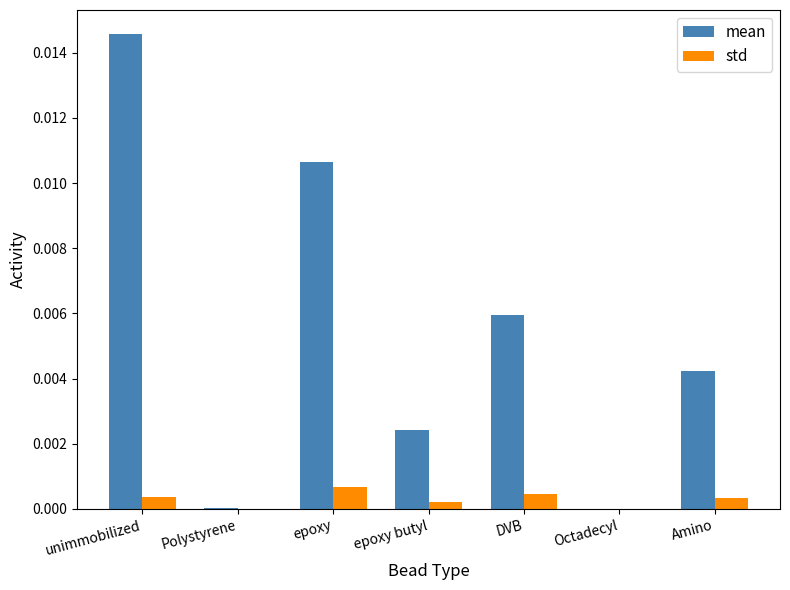

The value of std at epoxy butyl is 0.0. True or false?

True